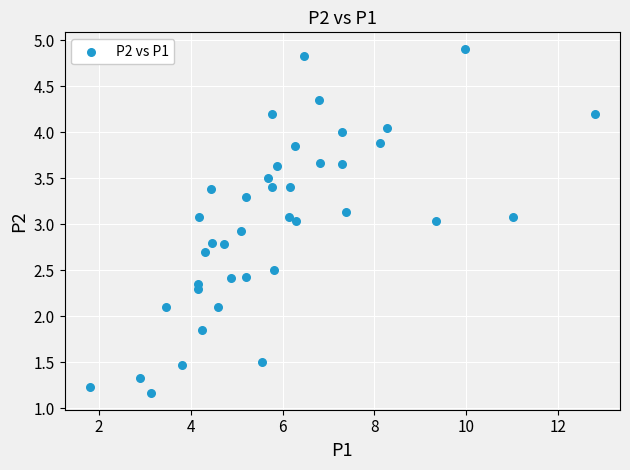

What is the range of X values (max minus min)?

11.0